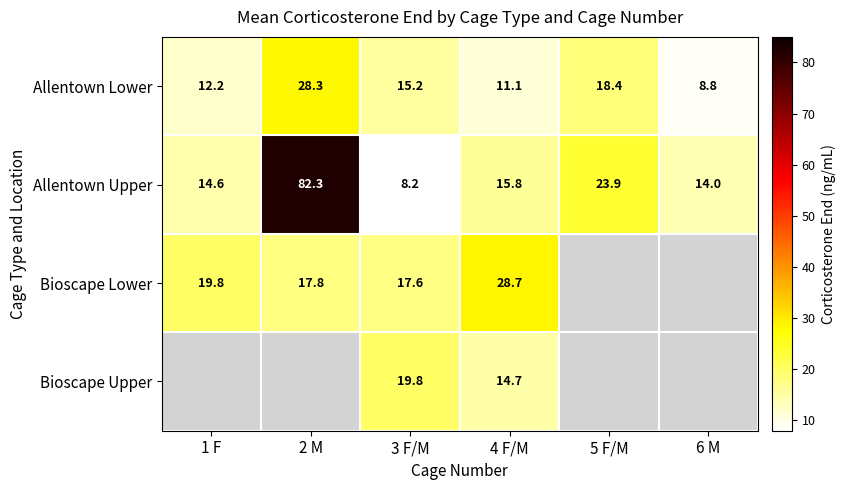

How many values in the Allentown Upper series are below 15?

3